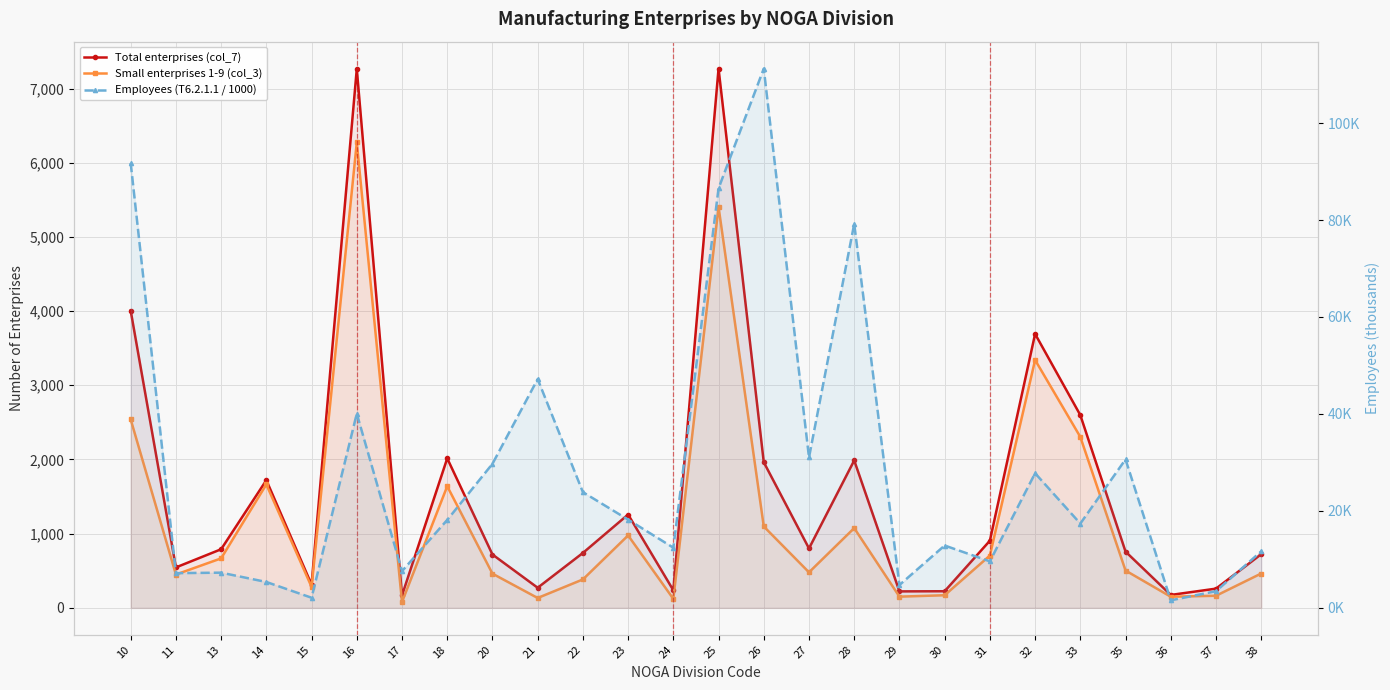

Where is the first local minimum for Employees (T6.2.1.1 / 1000)?

11